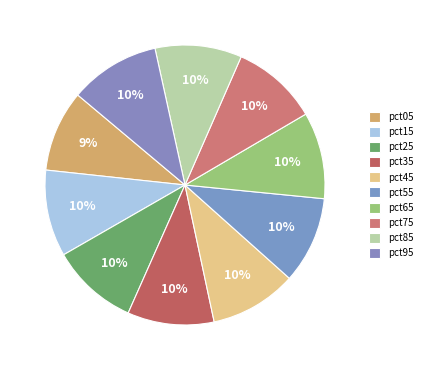

How many slices are in this pie chart?

10